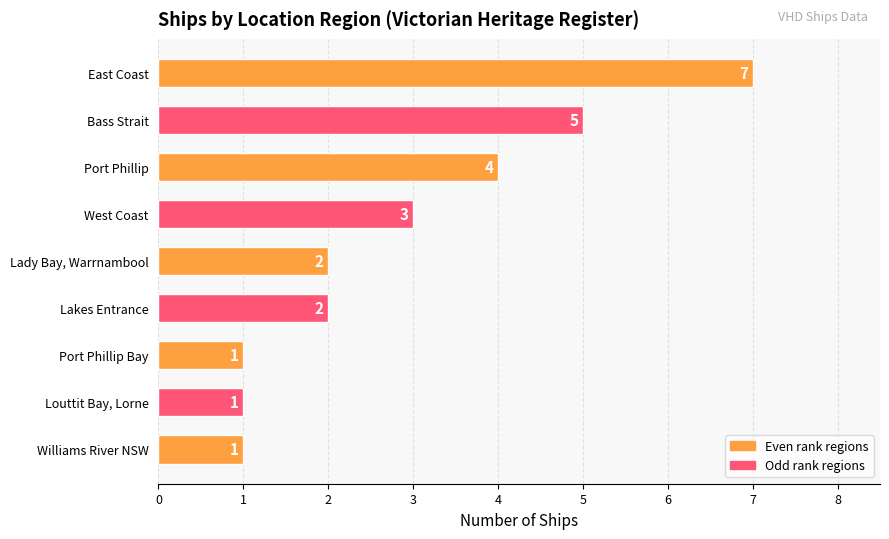

What is the average value?

3